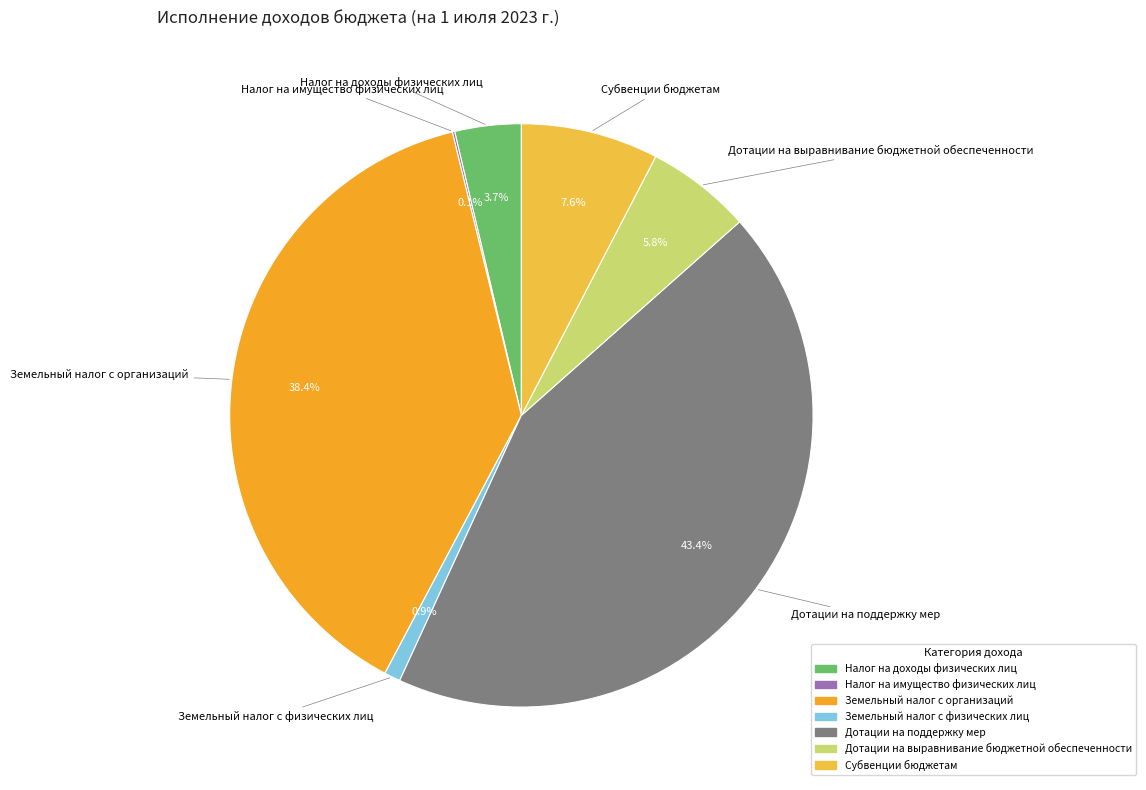

To the nearest percent, what portion does Дотации на поддержку мер represent?

43%